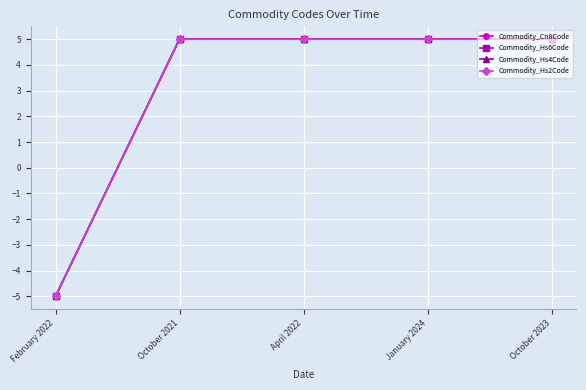

Does the chart have visible grid lines?

Yes